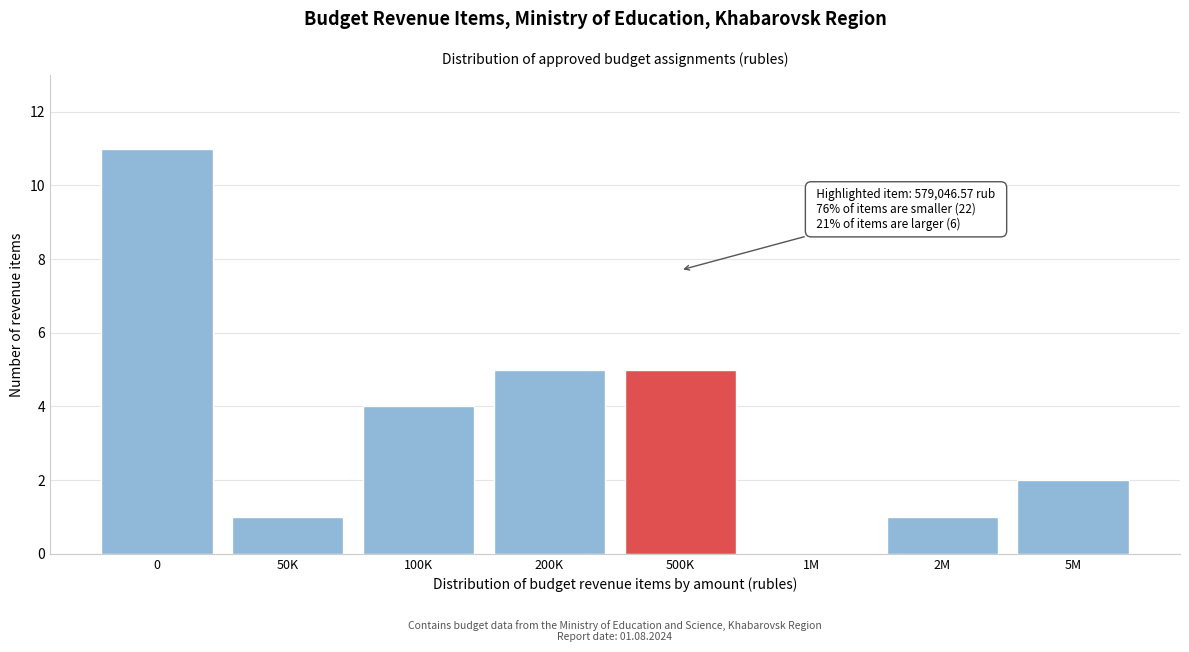

Reading left to right, extract all data points from this chart.

0=11	50K=1	100K=4	200K=5	500K=5	1M=0	2M=1	5M=2